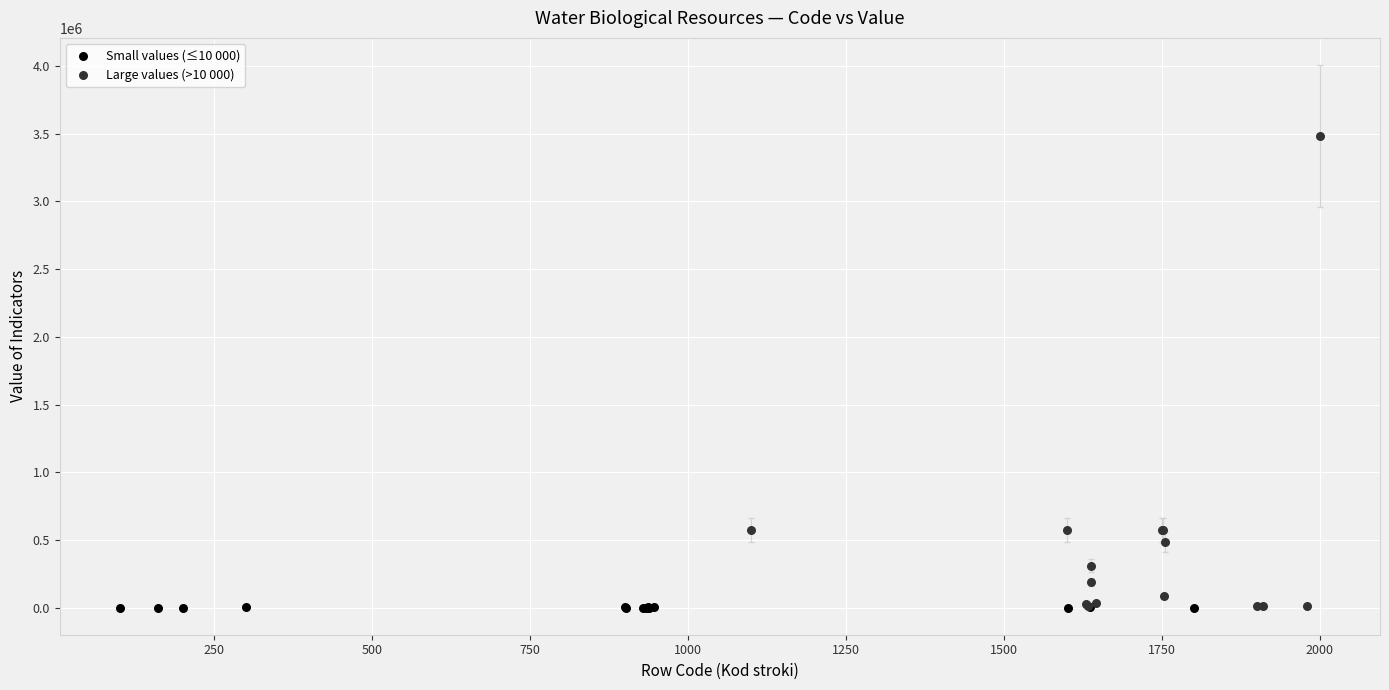

Which series contains the highest Y value?

Large values (>10 000)